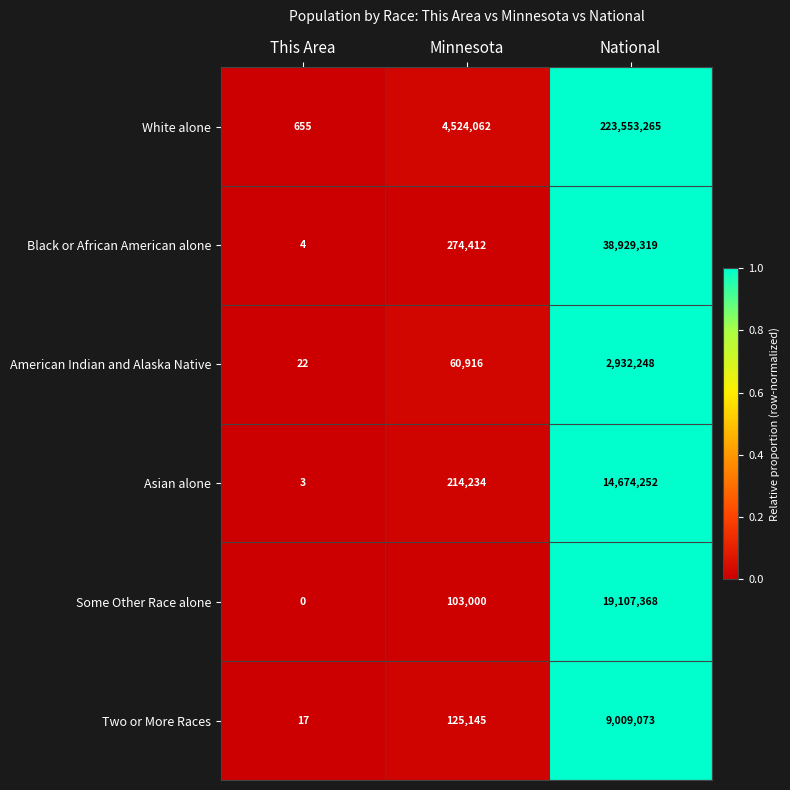

Count the number of categories in the chart.

3